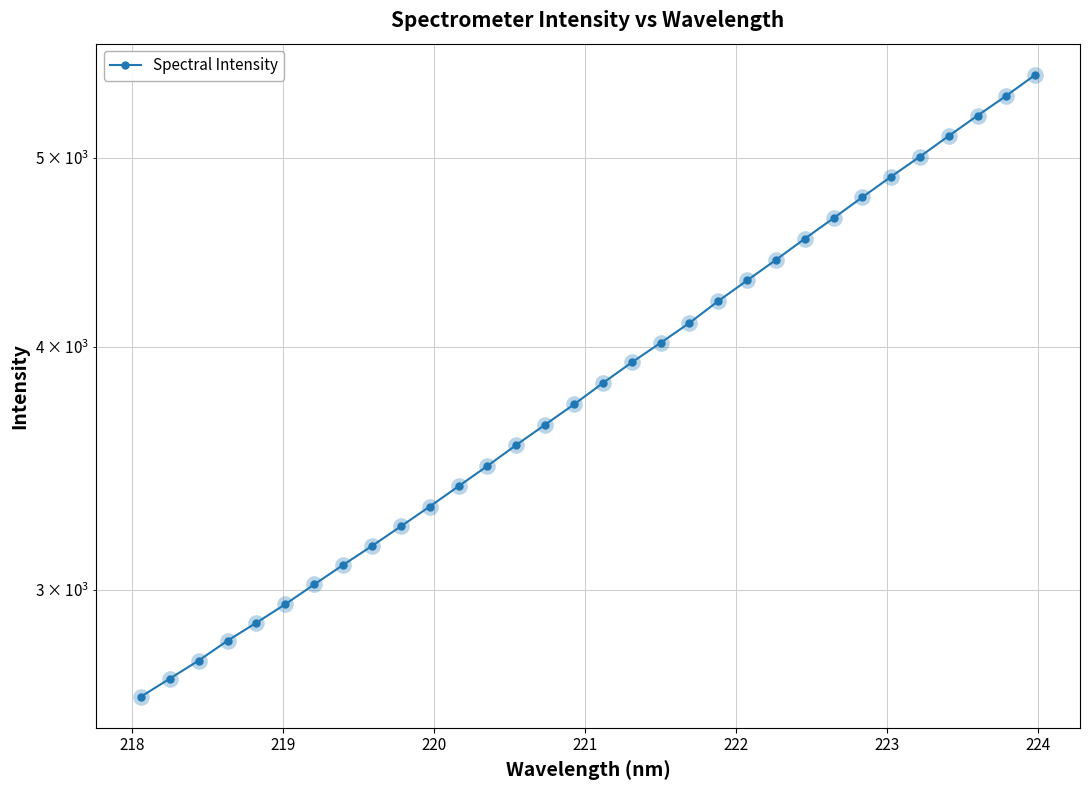

How many values are below 3830?

16